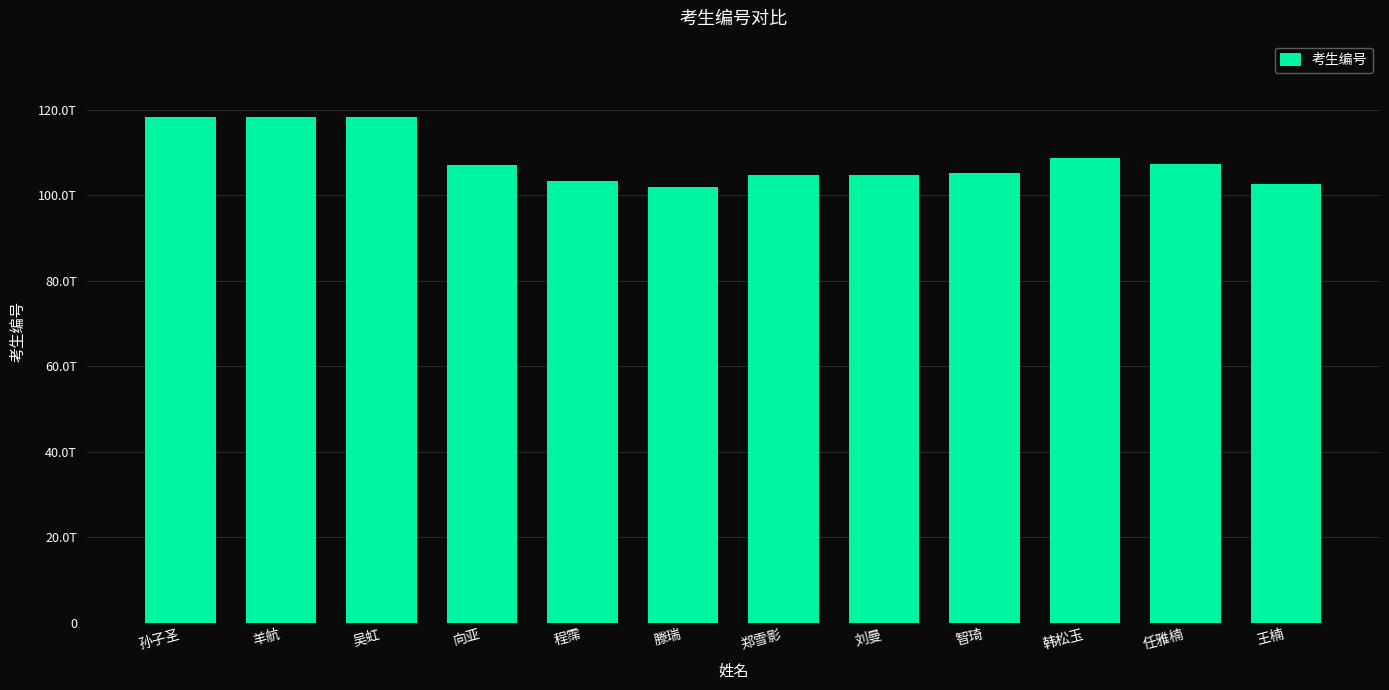

What is the difference between the maximum and second lowest values?

15840209987683